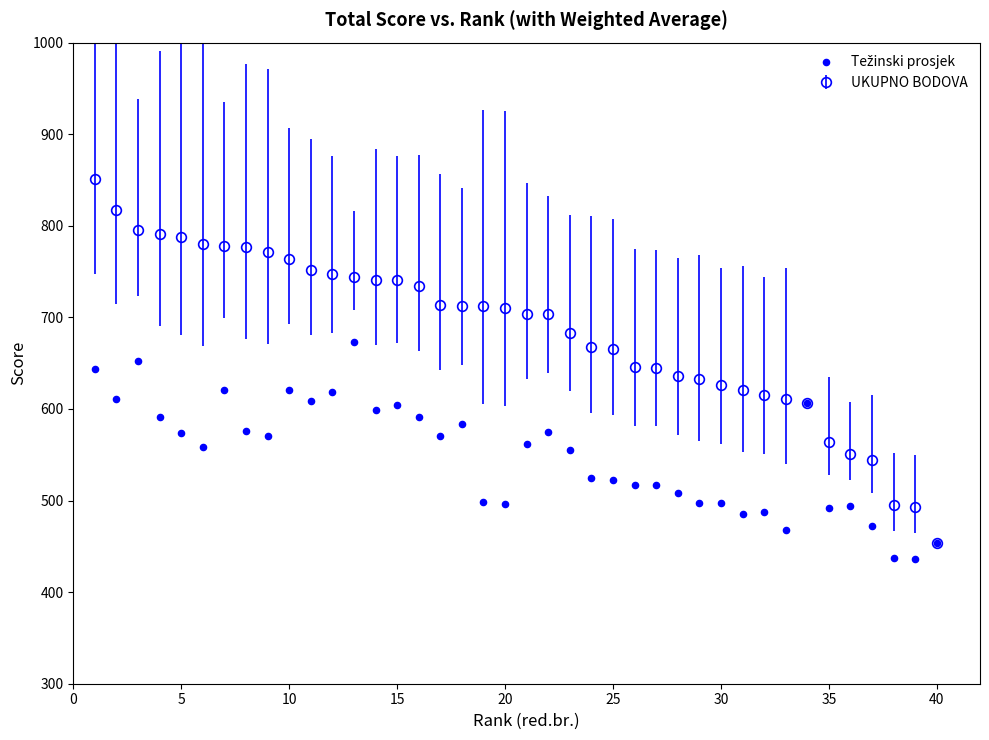

What is the range of Y values (max minus min)?

237.0